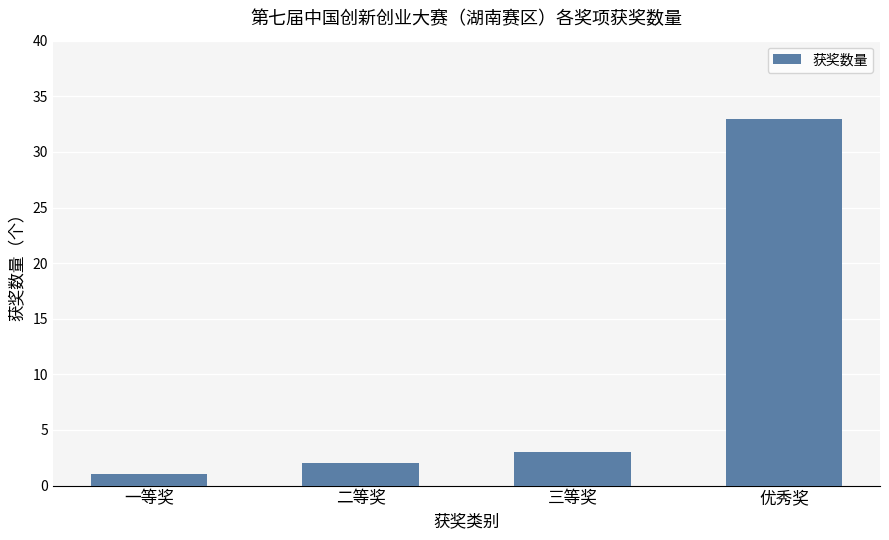

What is the sum of the values at 一等奖 and 优秀奖?

34